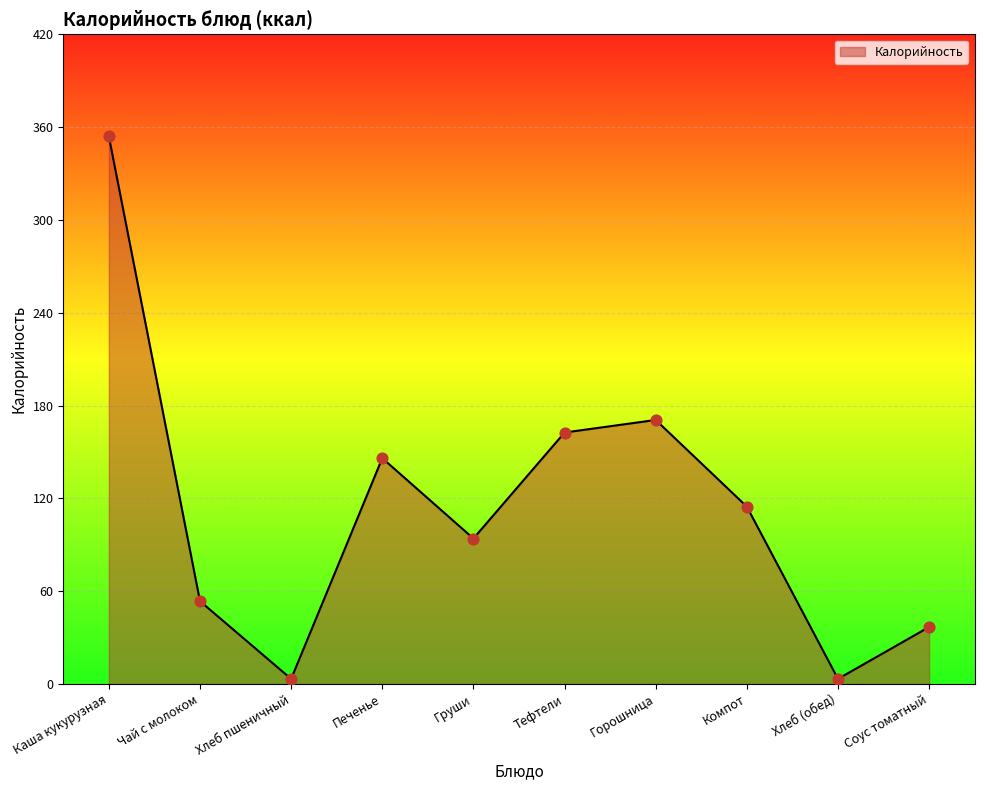

What is the change in value from Чай с молоком to Горошница?

+117.2